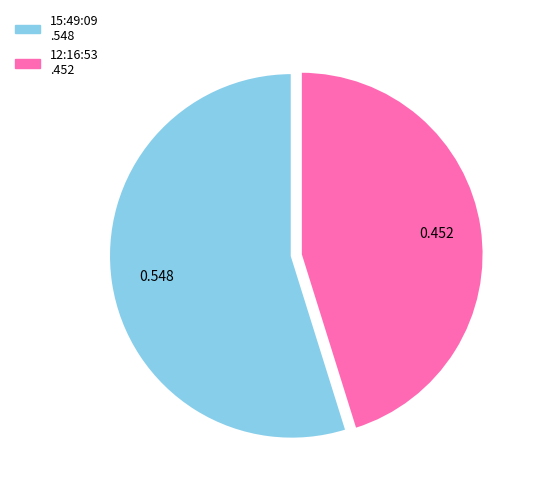

How many slices are in this pie chart?

2